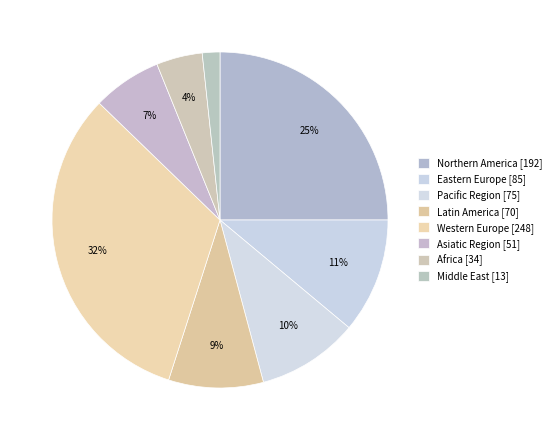

How many slices are in this pie chart?

8